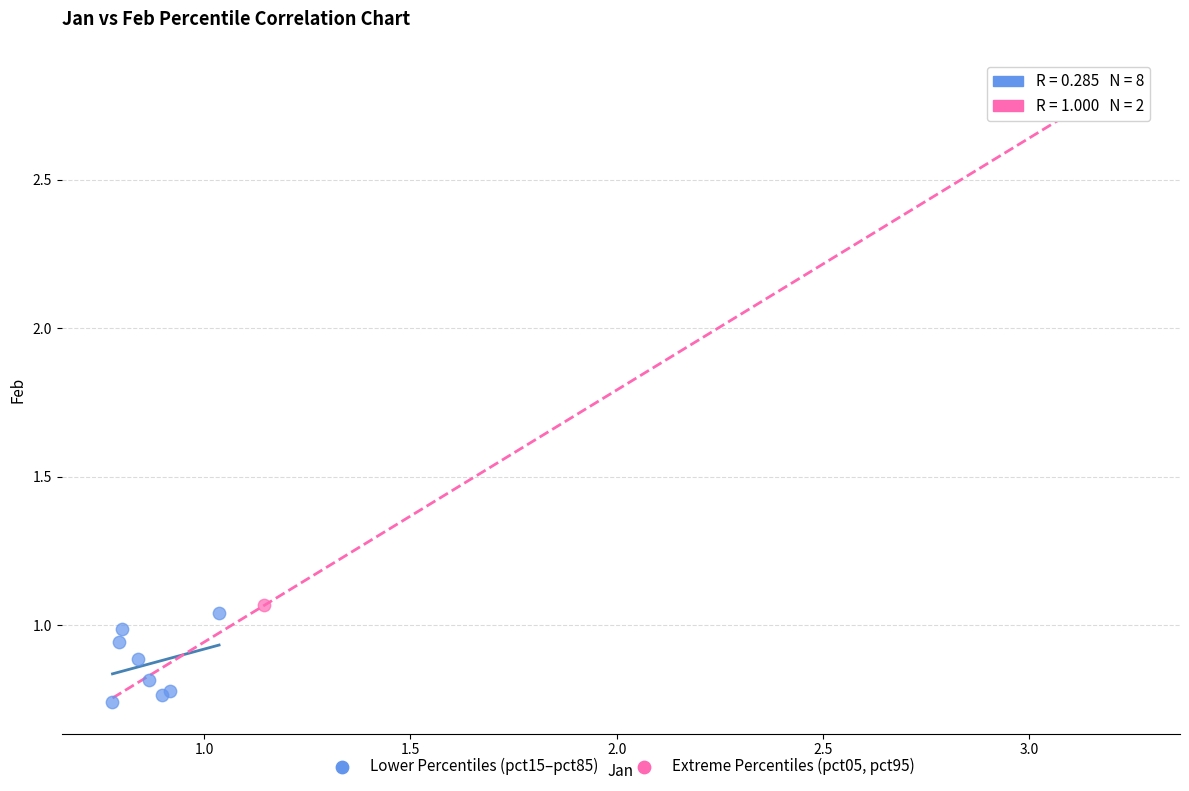

Which series reaches the minimum Y coordinate?

Lower Percentiles (pct15–pct85)